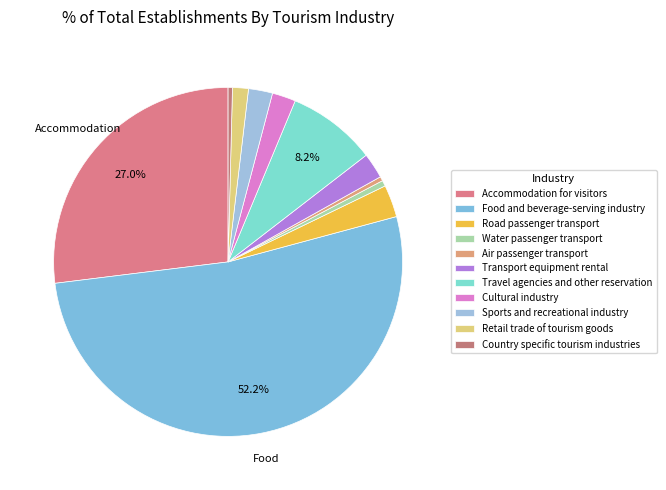

Is there any slice that represents more than half of the pie?

Yes